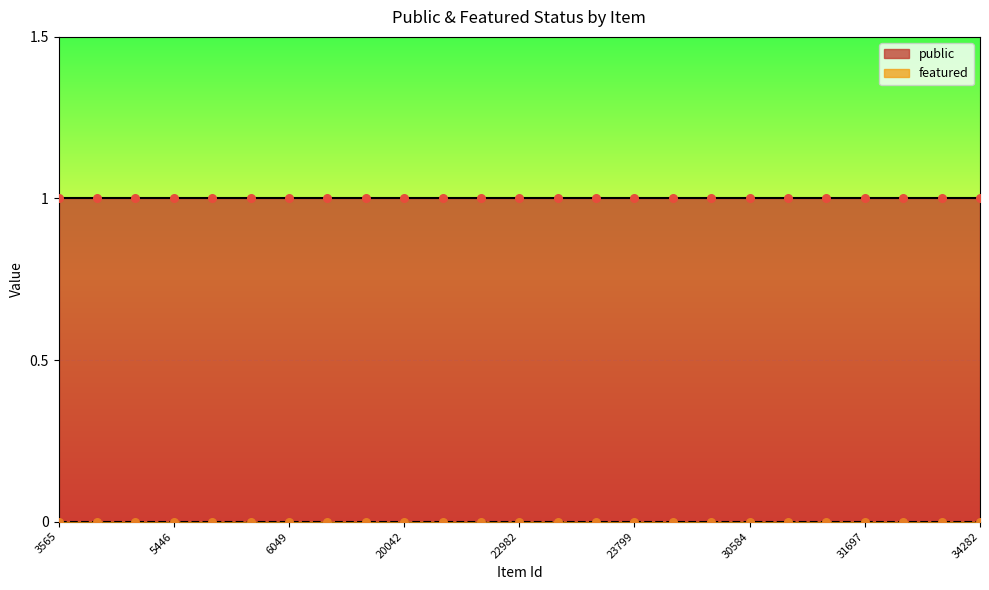

What is the total value across all series at 6049?

1